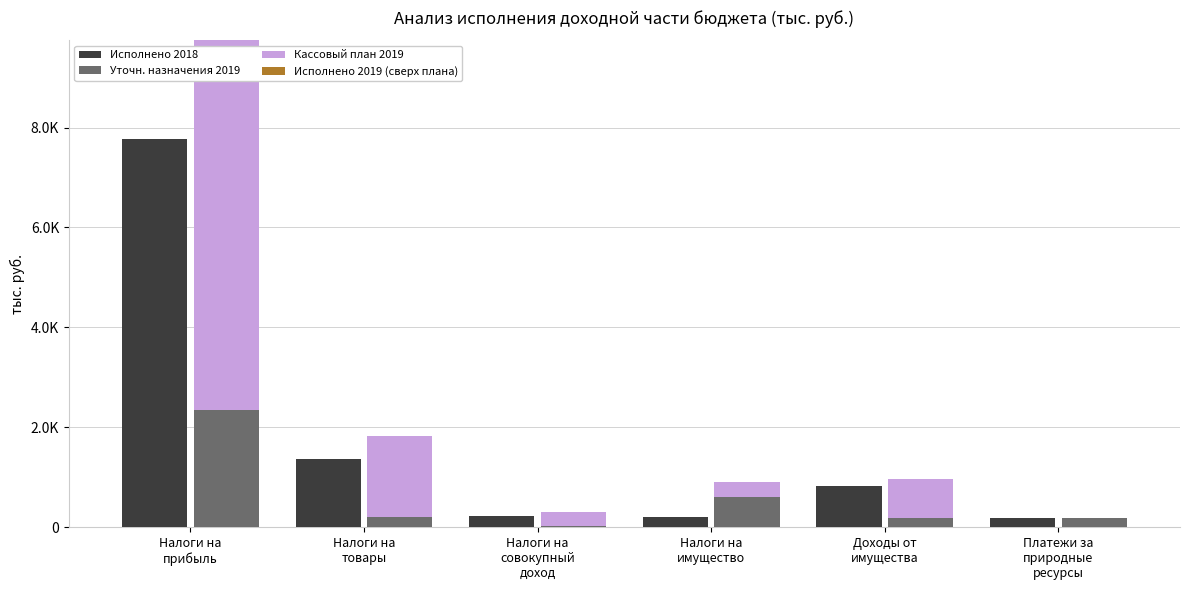

What is the difference between the highest and lowest values at Платежи за
природные
ресурсы?

192.5